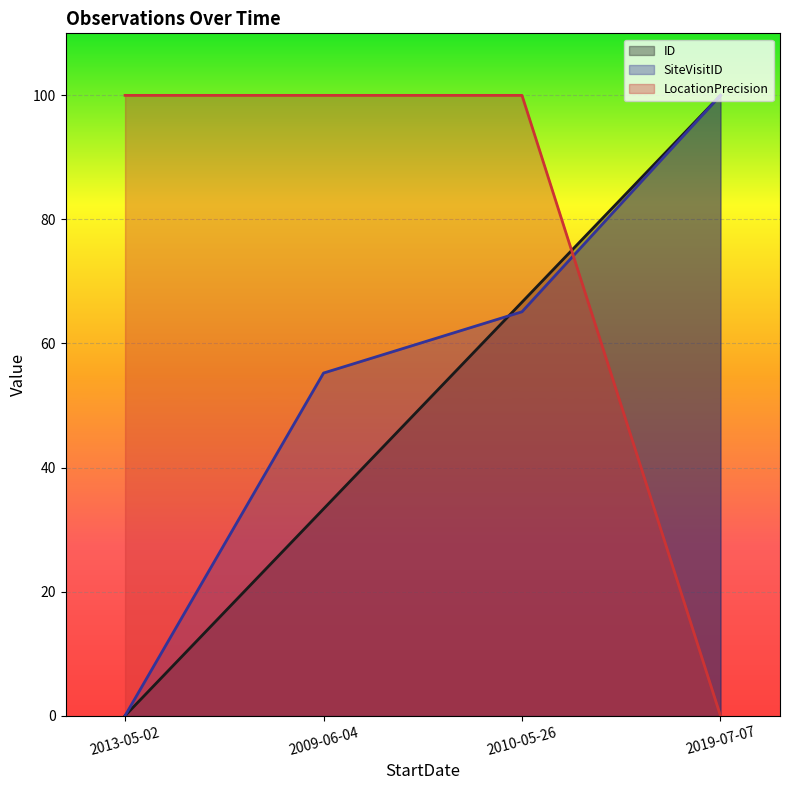

At which label is SiteVisitID closest to 50?

2009-06-04